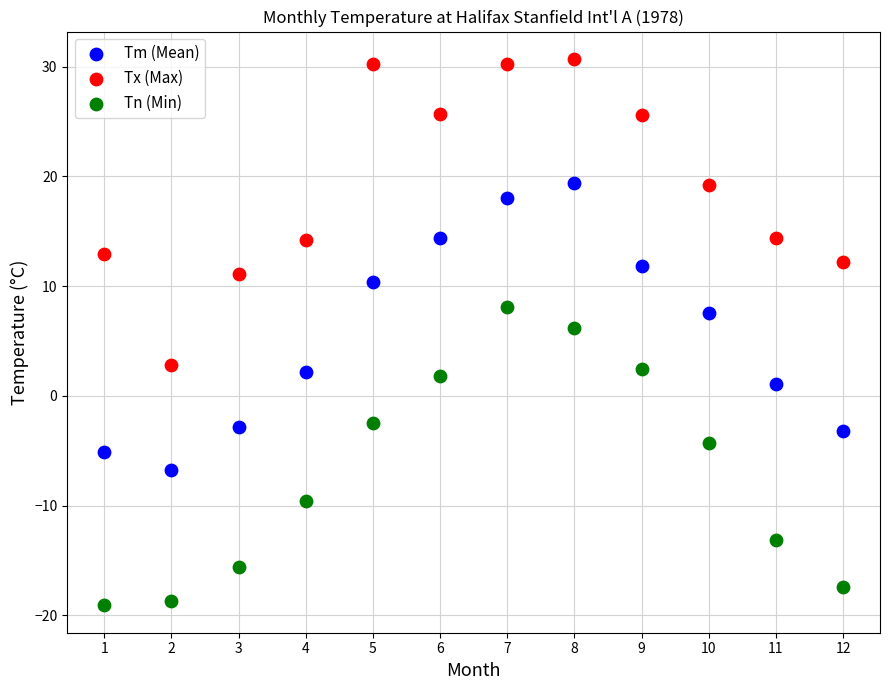

Across all data points, what is the range of X values (max minus min)?

11.0